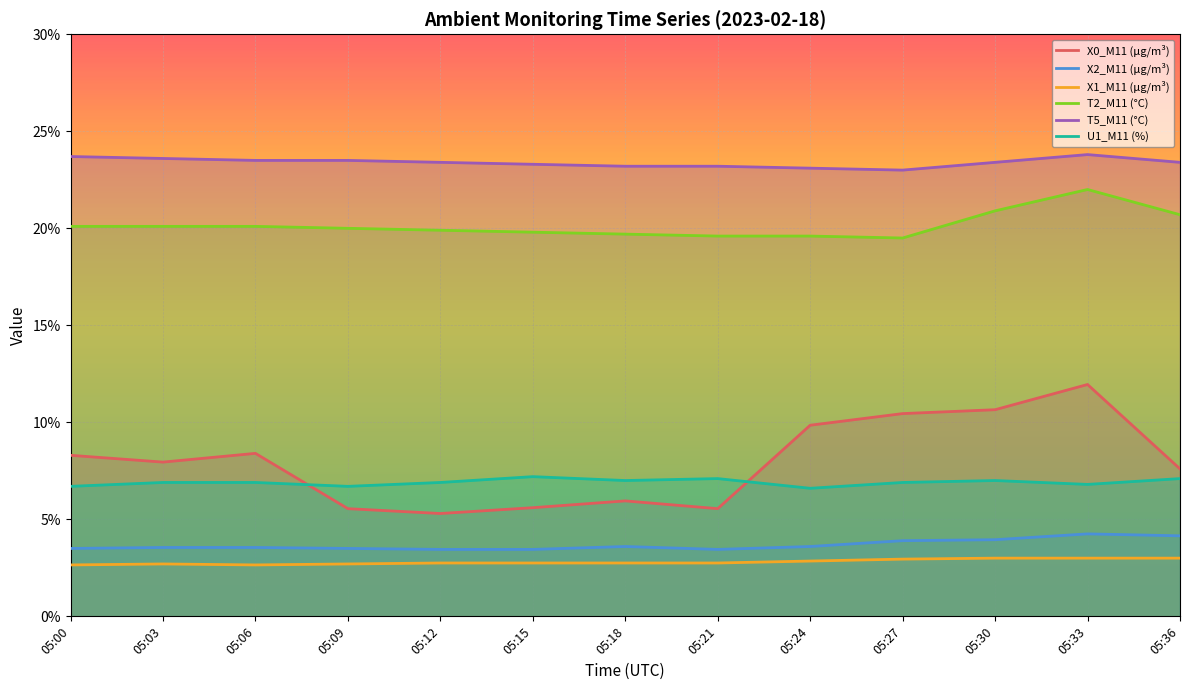

What is the value of the X1_M11 (μg/m³) point at the 13th from the left?

3.0